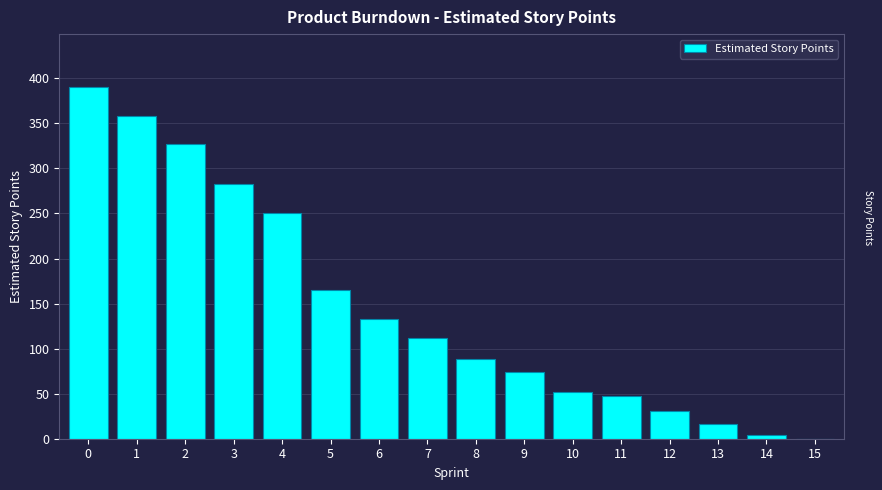

The value at 2 is 327.0. True or false?

True